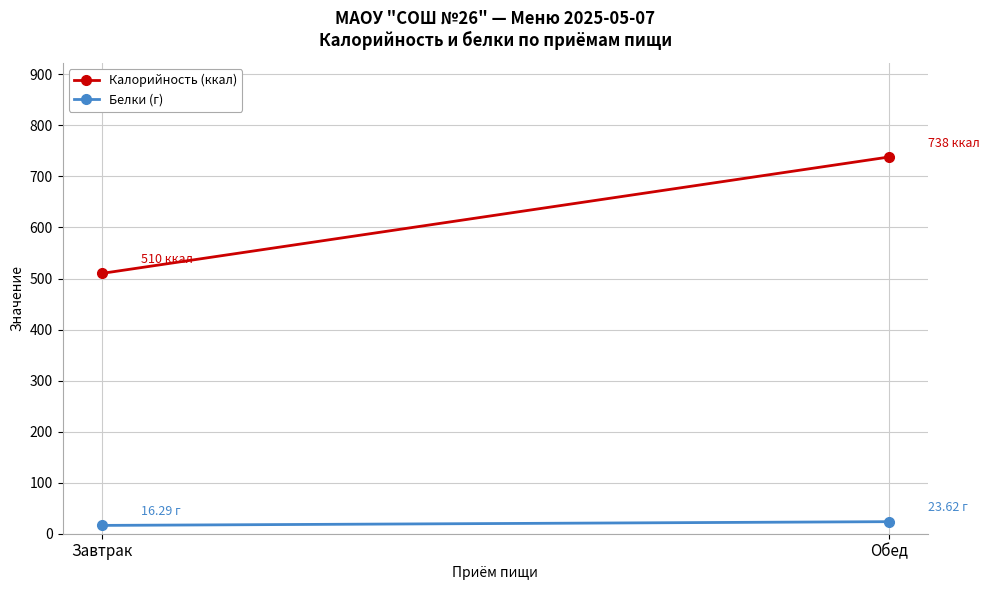

What is the difference between the highest and lowest values at Завтрак?

493.7